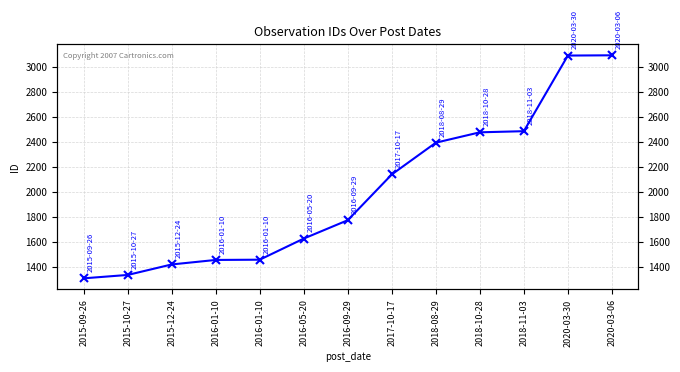

Approximately how many times larger is the value at 2015-09-26 compared to 2020-03-30?

0.4